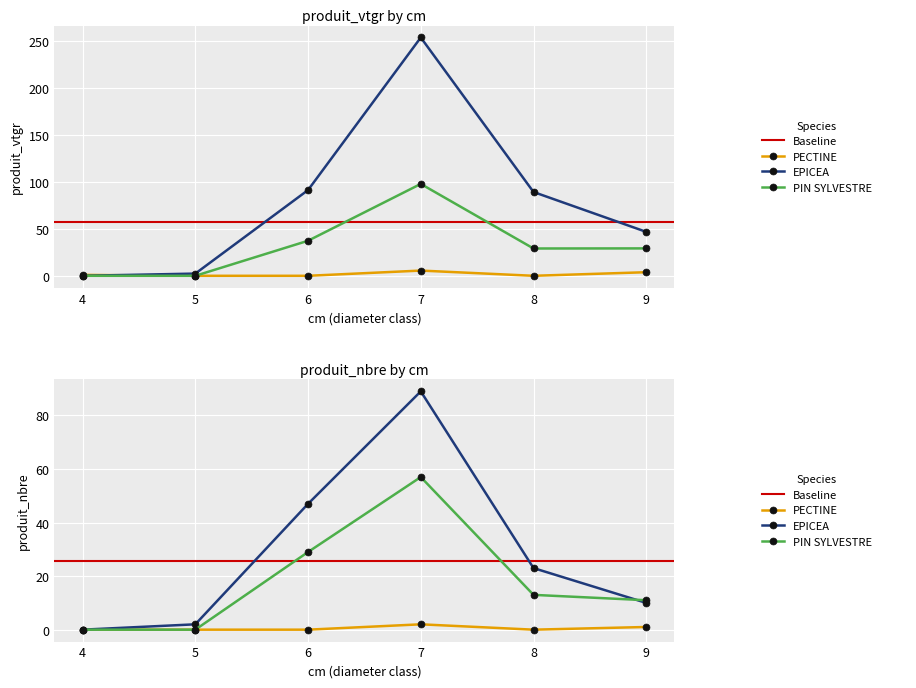

What is the approximate value of PIN SYLVESTRE at 7?

97.9